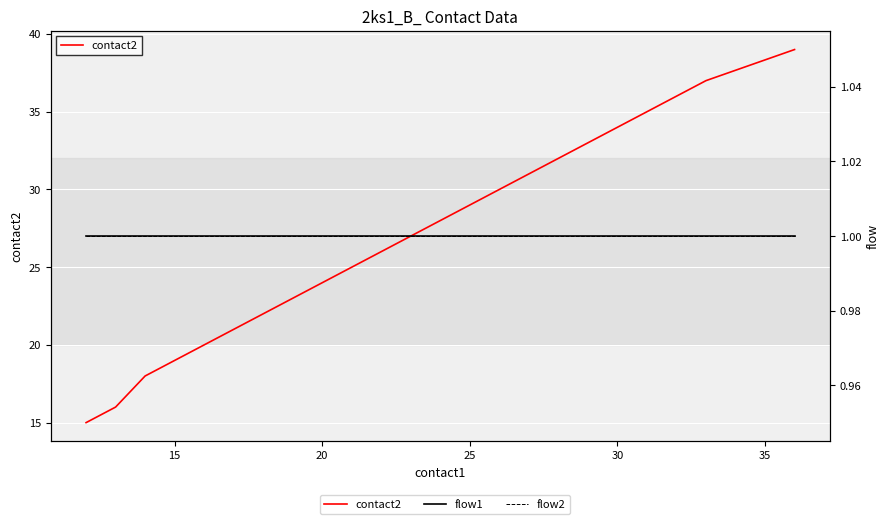

True or false: flow2 has more than 0 points higher than both neighbors.

False